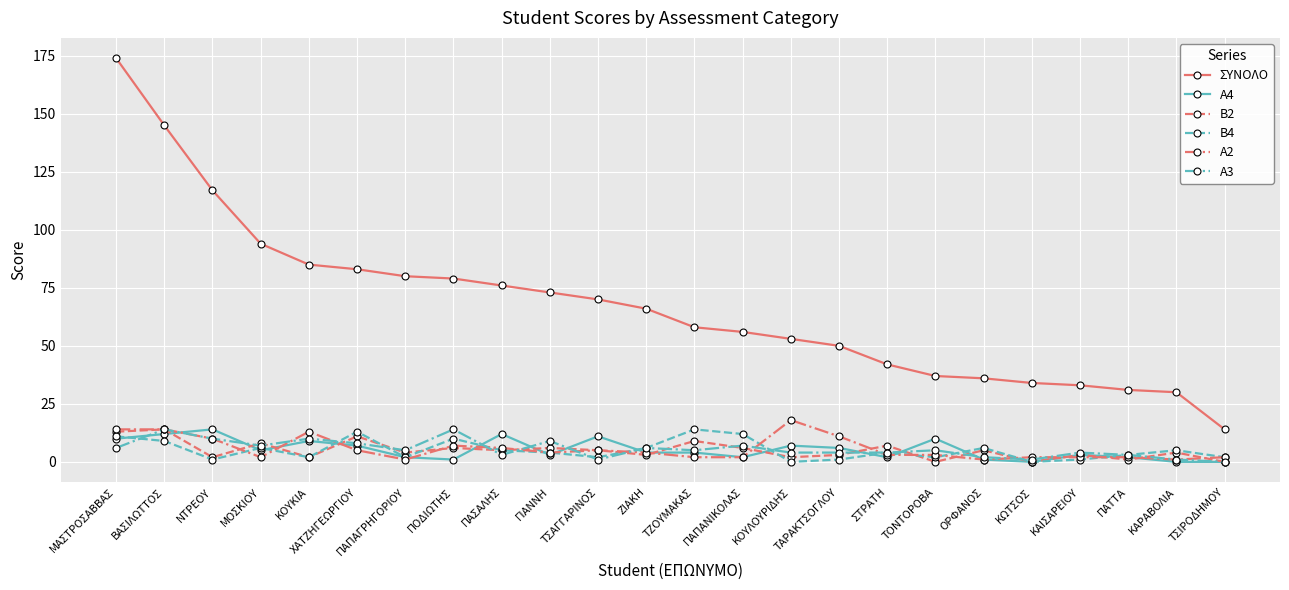

Reading right to left, extract all data points from this chart.

ΣΥΝΟΛΟ: ΤΣΙΡΟΔΗΜΟΥ=14	ΚΑΡΑΒΟΛΙΑ=30	ΠΑΤΤΑ=31	ΚΑΙΣΑΡΕΙΟΥ=33	ΚΩΤΣΟΣ=34	ΟΡΦΑΝΟΣ=36	ΤΟΝΤΟΡΟΒΑ=37	ΣΤΡΑΤΗ=42	ΤΑΡΑΚΤΣΟΓΛΟΥ=50	ΚΟΥΛΟΥΡΙΔΗΣ=53	ΠΑΠΑΝΙΚΟΛΑΣ=56	ΤΖΟΥΜΑΚΑΣ=58	ΖΙΑΚΗ=66	ΤΣΑΓΓΑΡΙΝΟΣ=70	ΓΙΑΝΝΗ=73	ΠΑΣΑΛΗΣ=76	ΠΟΔΙΩΤΗΣ=79	ΠΑΠΑΓΡΗΓΟΡΙΟΥ=80	ΧΑΤΖΗΓΕΩΡΓΙΟΥ=83	ΚΟΥΚΙΑ=85	ΜΟΣΚΙΟΥ=94	ΝΤΡΕΟΥ=117	ΒΑΣΙΛΩΤΤΟΣ=145	ΜΑΣΤΡΟΣΑΒΒΑΣ=174
Α4: ΤΣΙΡΟΔΗΜΟΥ=0	ΚΑΡΑΒΟΛΙΑ=0	ΠΑΤΤΑ=2	ΚΑΙΣΑΡΕΙΟΥ=3	ΚΩΤΣΟΣ=0	ΟΡΦΑΝΟΣ=1	ΤΟΝΤΟΡΟΒΑ=10	ΣΤΡΑΤΗ=2	ΤΑΡΑΚΤΣΟΓΛΟΥ=6	ΚΟΥΛΟΥΡΙΔΗΣ=7	ΠΑΠΑΝΙΚΟΛΑΣ=2	ΤΖΟΥΜΑΚΑΣ=4	ΖΙΑΚΗ=4	ΤΣΑΓΓΑΡΙΝΟΣ=11	ΓΙΑΝΝΗ=3	ΠΑΣΑΛΗΣ=12	ΠΟΔΙΩΤΗΣ=1	ΠΑΠΑΓΡΗΓΟΡΙΟΥ=2	ΧΑΤΖΗΓΕΩΡΓΙΟΥ=7	ΚΟΥΚΙΑ=9	ΜΟΣΚΙΟΥ=5	ΝΤΡΕΟΥ=14	ΒΑΣΙΛΩΤΤΟΣ=12	ΜΑΣΤΡΟΣΑΒΒΑΣ=10
Β2: ΤΣΙΡΟΔΗΜΟΥ=0	ΚΑΡΑΒΟΛΙΑ=4	ΠΑΤΤΑ=1	ΚΑΙΣΑΡΕΙΟΥ=3	ΚΩΤΣΟΣ=0	ΟΡΦΑΝΟΣ=5	ΤΟΝΤΟΡΟΒΑ=0	ΣΤΡΑΤΗ=7	ΤΑΡΑΚΤΣΟΓΛΟΥ=3	ΚΟΥΛΟΥΡΙΔΗΣ=2	ΠΑΠΑΝΙΚΟΛΑΣ=6	ΤΖΟΥΜΑΚΑΣ=9	ΖΙΑΚΗ=3	ΤΣΑΓΓΑΡΙΝΟΣ=5	ΓΙΑΝΝΗ=6	ΠΑΣΑΛΗΣ=5	ΠΟΔΙΩΤΗΣ=6	ΠΑΠΑΓΡΗΓΟΡΙΟΥ=4	ΧΑΤΖΗΓΕΩΡΓΙΟΥ=11	ΚΟΥΚΙΑ=2	ΜΟΣΚΙΟΥ=8	ΝΤΡΕΟΥ=2	ΒΑΣΙΛΩΤΤΟΣ=14	ΜΑΣΤΡΟΣΑΒΒΑΣ=13
Β4: ΤΣΙΡΟΔΗΜΟΥ=2	ΚΑΡΑΒΟΛΙΑ=5	ΠΑΤΤΑ=3	ΚΑΙΣΑΡΕΙΟΥ=1	ΚΩΤΣΟΣ=0	ΟΡΦΑΝΟΣ=6	ΤΟΝΤΟΡΟΒΑ=2	ΣΤΡΑΤΗ=4	ΤΑΡΑΚΤΣΟΓΛΟΥ=1	ΚΟΥΛΟΥΡΙΔΗΣ=0	ΠΑΠΑΝΙΚΟΛΑΣ=12	ΤΖΟΥΜΑΚΑΣ=14	ΖΙΑΚΗ=6	ΤΣΑΓΓΑΡΙΝΟΣ=2	ΓΙΑΝΝΗ=4	ΠΑΣΑΛΗΣ=5	ΠΟΔΙΩΤΗΣ=10	ΠΑΠΑΓΡΗΓΟΡΙΟΥ=2	ΧΑΤΖΗΓΕΩΡΓΙΟΥ=13	ΚΟΥΚΙΑ=2	ΜΟΣΚΙΟΥ=6	ΝΤΡΕΟΥ=1	ΒΑΣΙΛΩΤΤΟΣ=9	ΜΑΣΤΡΟΣΑΒΒΑΣ=11
Α2: ΤΣΙΡΟΔΗΜΟΥ=2	ΚΑΡΑΒΟΛΙΑ=1	ΠΑΤΤΑ=2	ΚΑΙΣΑΡΕΙΟΥ=2	ΚΩΤΣΟΣ=2	ΟΡΦΑΝΟΣ=1	ΤΟΝΤΟΡΟΒΑ=3	ΣΤΡΑΤΗ=3	ΤΑΡΑΚΤΣΟΓΛΟΥ=11	ΚΟΥΛΟΥΡΙΔΗΣ=18	ΠΑΠΑΝΙΚΟΛΑΣ=2	ΤΖΟΥΜΑΚΑΣ=2	ΖΙΑΚΗ=4	ΤΣΑΓΓΑΡΙΝΟΣ=5	ΓΙΑΝΝΗ=4	ΠΑΣΑΛΗΣ=6	ΠΟΔΙΩΤΗΣ=7	ΠΑΠΑΓΡΗΓΟΡΙΟΥ=1	ΧΑΤΖΗΓΕΩΡΓΙΟΥ=5	ΚΟΥΚΙΑ=13	ΜΟΣΚΙΟΥ=2	ΝΤΡΕΟΥ=10	ΒΑΣΙΛΩΤΤΟΣ=14	ΜΑΣΤΡΟΣΑΒΒΑΣ=14
Α3: ΤΣΙΡΟΔΗΜΟΥ=0	ΚΑΡΑΒΟΛΙΑ=1	ΠΑΤΤΑ=3	ΚΑΙΣΑΡΕΙΟΥ=4	ΚΩΤΣΟΣ=1	ΟΡΦΑΝΟΣ=2	ΤΟΝΤΟΡΟΒΑ=5	ΣΤΡΑΤΗ=4	ΤΑΡΑΚΤΣΟΓΛΟΥ=4	ΚΟΥΛΟΥΡΙΔΗΣ=4	ΠΑΠΑΝΙΚΟΛΑΣ=7	ΤΖΟΥΜΑΚΑΣ=5	ΖΙΑΚΗ=6	ΤΣΑΓΓΑΡΙΝΟΣ=1	ΓΙΑΝΝΗ=9	ΠΑΣΑΛΗΣ=3	ΠΟΔΙΩΤΗΣ=14	ΠΑΠΑΓΡΗΓΟΡΙΟΥ=5	ΧΑΤΖΗΓΕΩΡΓΙΟΥ=8	ΚΟΥΚΙΑ=10	ΜΟΣΚΙΟΥ=7	ΝΤΡΕΟΥ=10	ΒΑΣΙΛΩΤΤΟΣ=14	ΜΑΣΤΡΟΣΑΒΒΑΣ=6